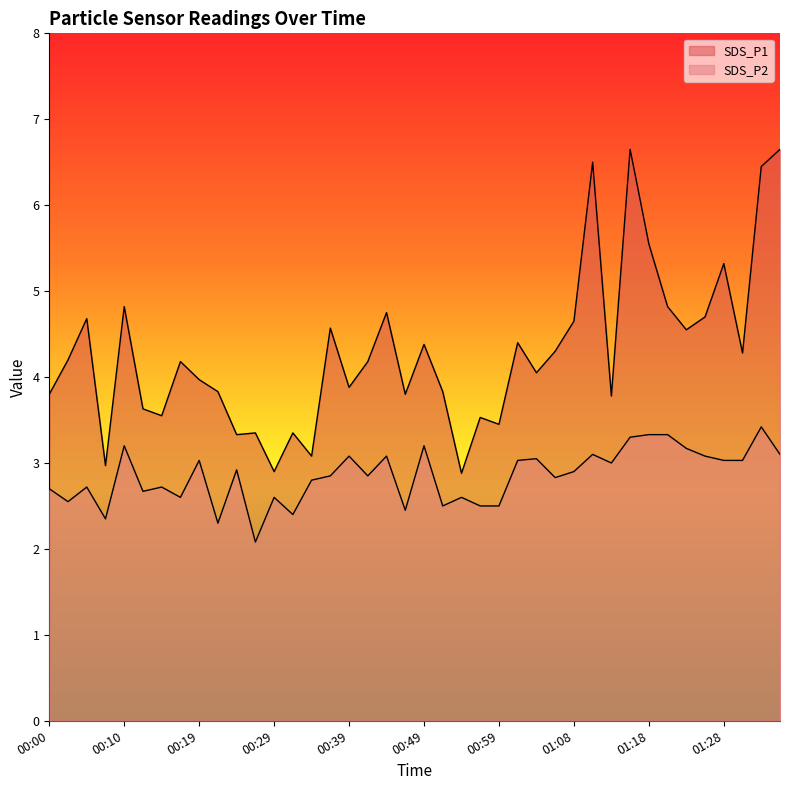

What is the minimum value shown in the chart?

2.1